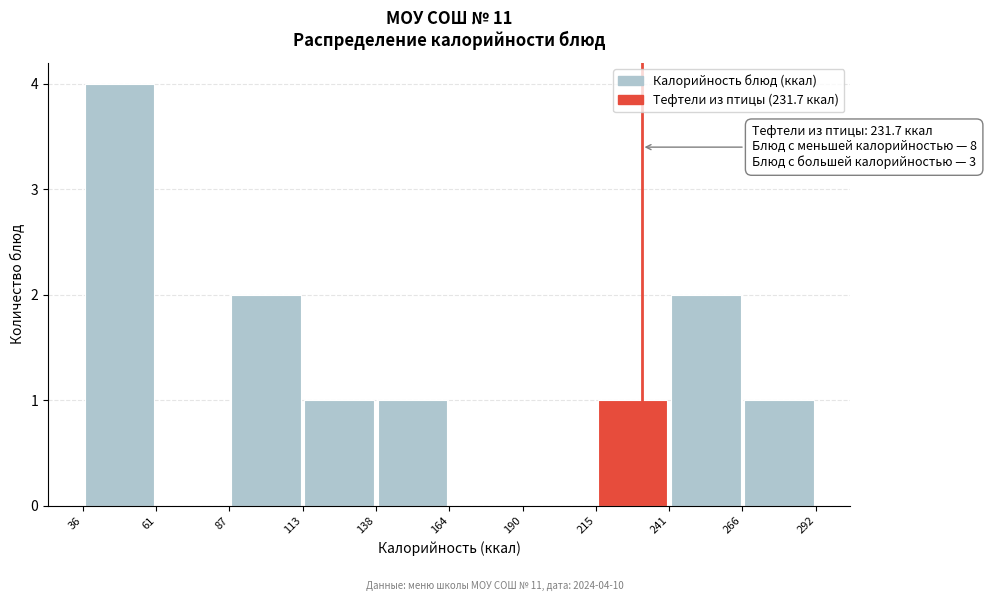

Over which range of the x-axis is the bar tallest?

36 to 61